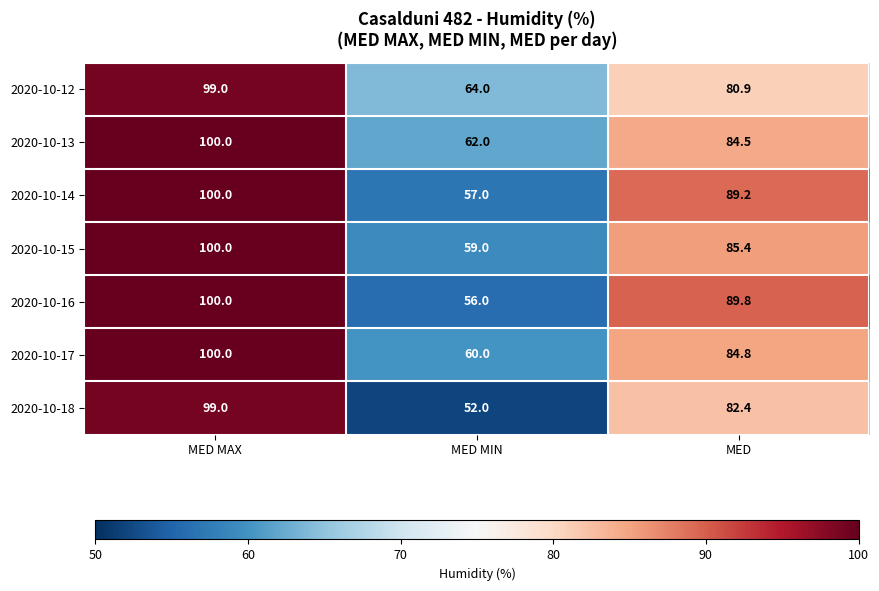

What is the sum of the 2020-10-13 values at MED MIN and MED?

146.5